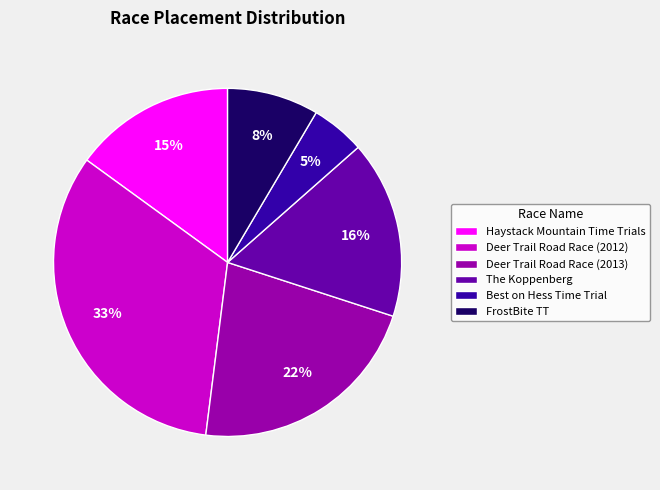

Which has a higher value, Best on Hess Time Trial or FrostBite TT?

FrostBite TT